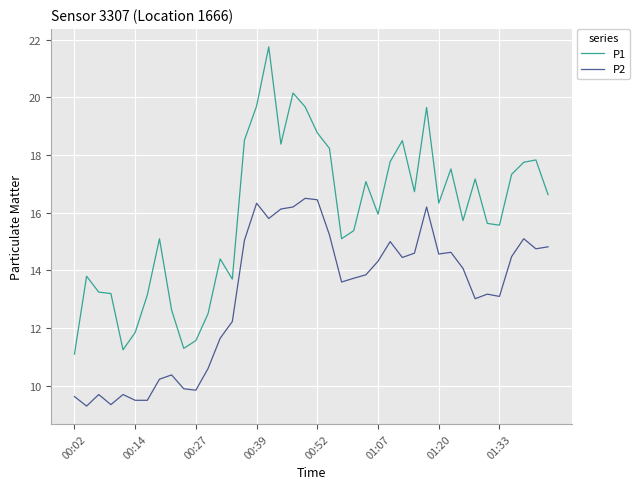

In P1, how many points are higher than both neighbors (excluding endpoints)?

11